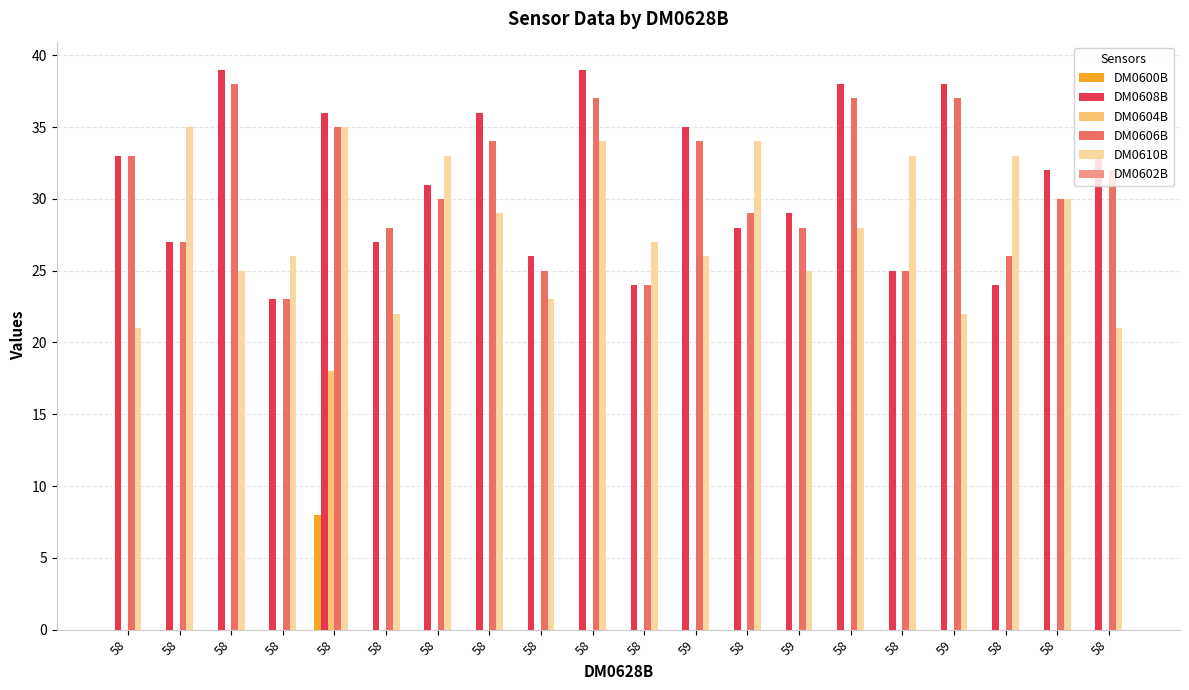

Which series has the widest spread of values?

DM0604B